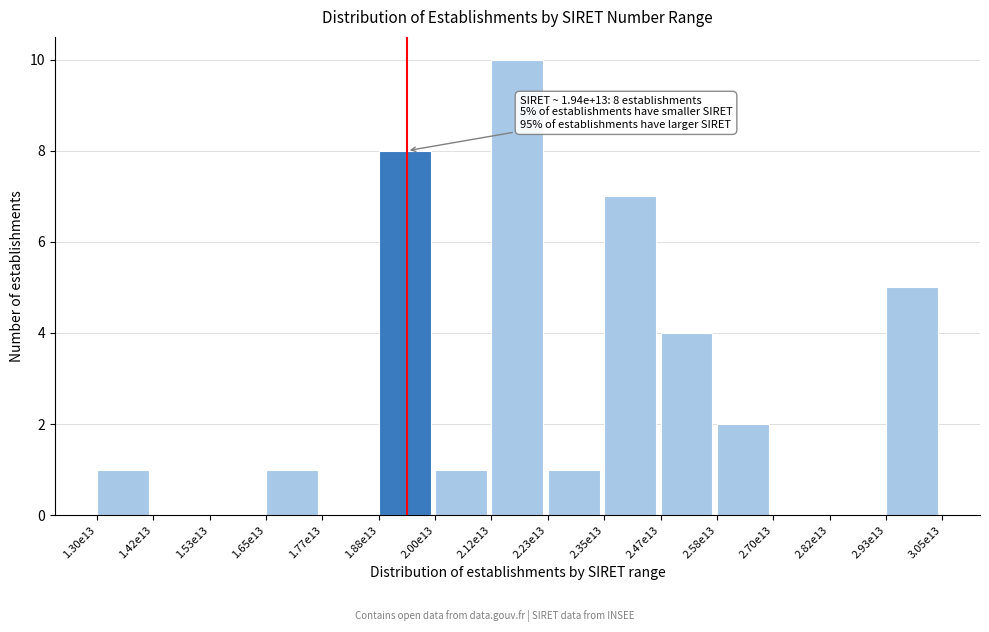

Reading left to right, extract all data points from this chart.

1.30e13=1	1.42e13=0	1.53e13=0	1.65e13=1	1.77e13=0	1.88e13=8	2.00e13=1	2.12e13=10	2.23e13=1	2.35e13=7	2.47e13=4	2.58e13=2	2.70e13=0	2.82e13=0	2.93e13=5